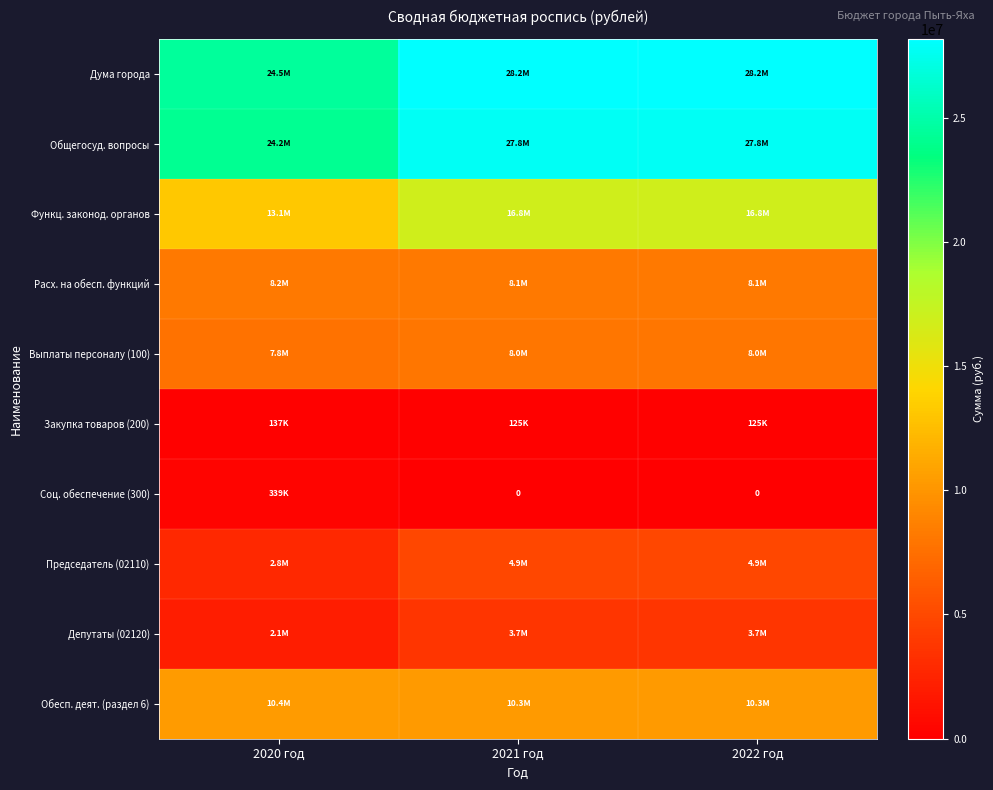

Which category has the highest value in the Депутаты (02120) series?

2021 год